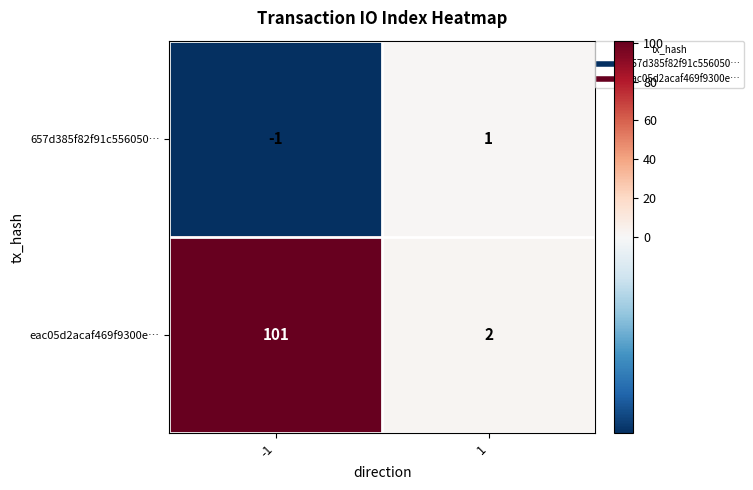

What is the smallest value displayed?

-1